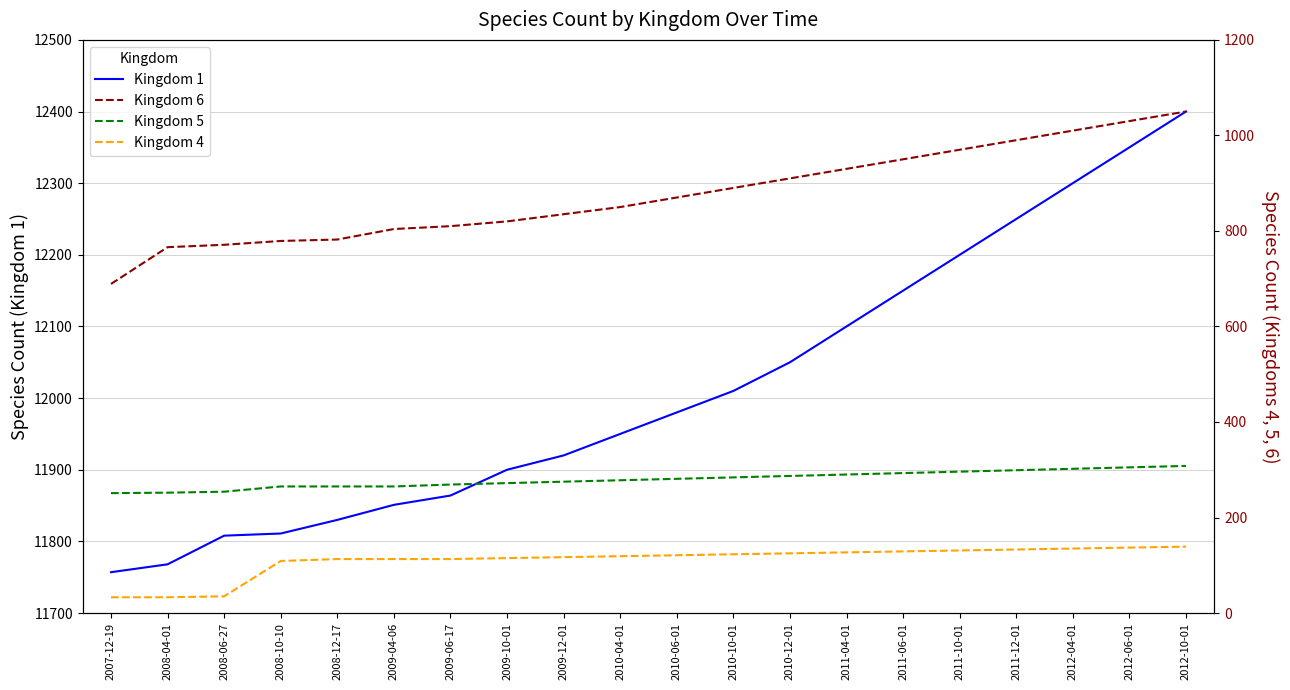

What is the label of the 1st point from the right?

2012-10-01